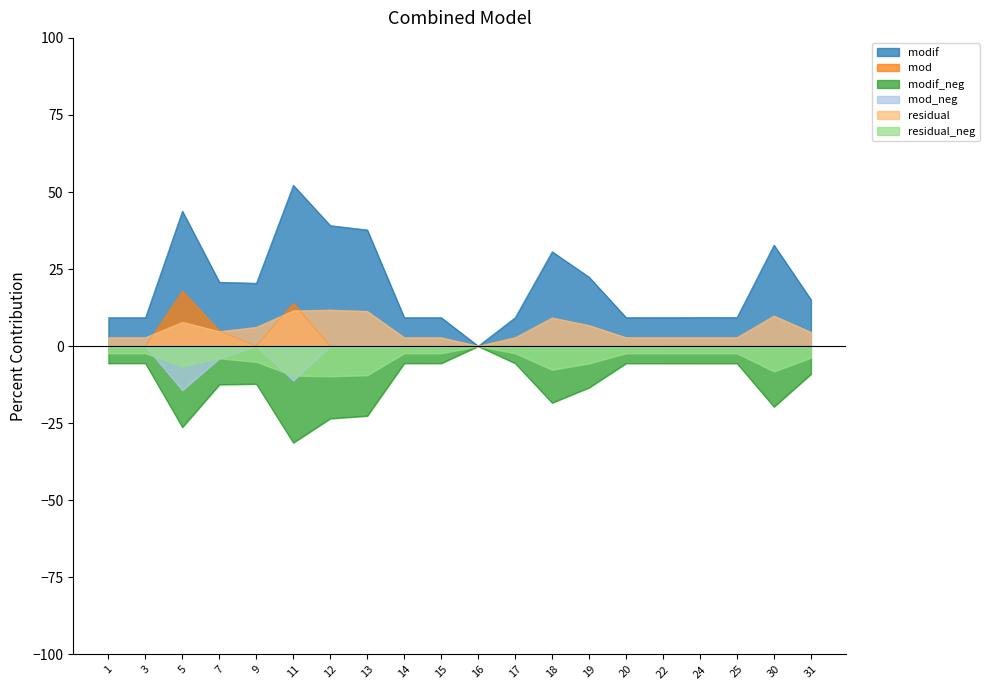

Is it true that mod_neg equals -0.0 at 17?

True